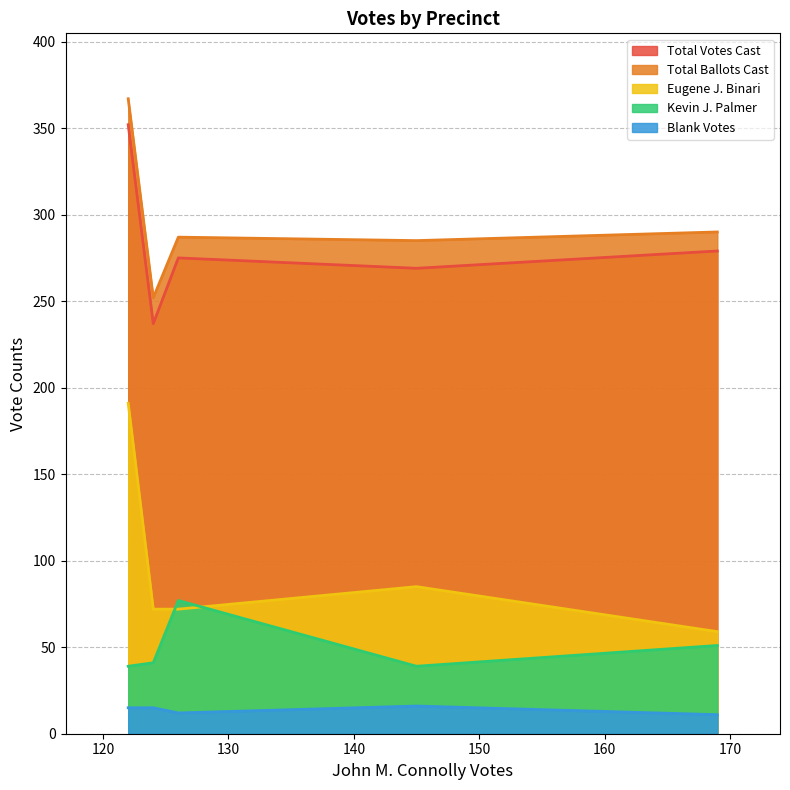

Which series has the largest range (max minus min)?

Eugene J. Binari